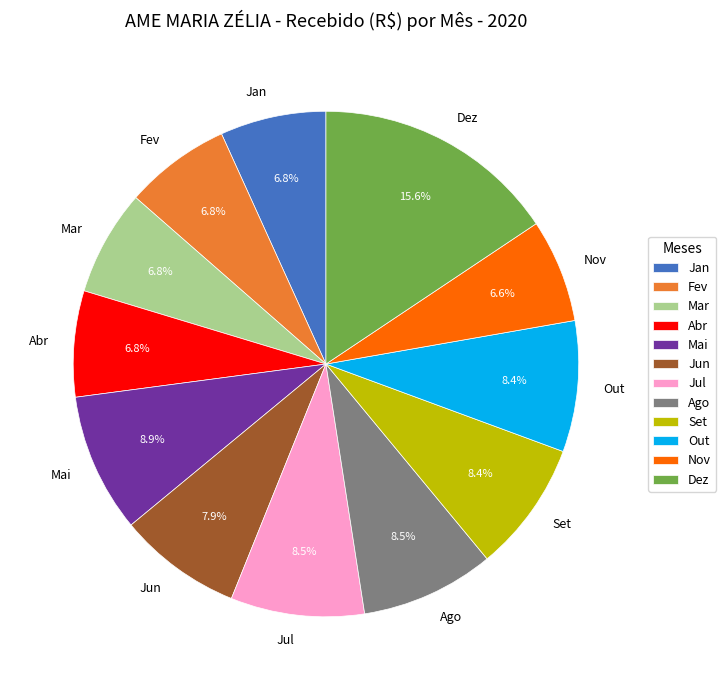

To the nearest percent, what percentage of the pie is Set?

8%